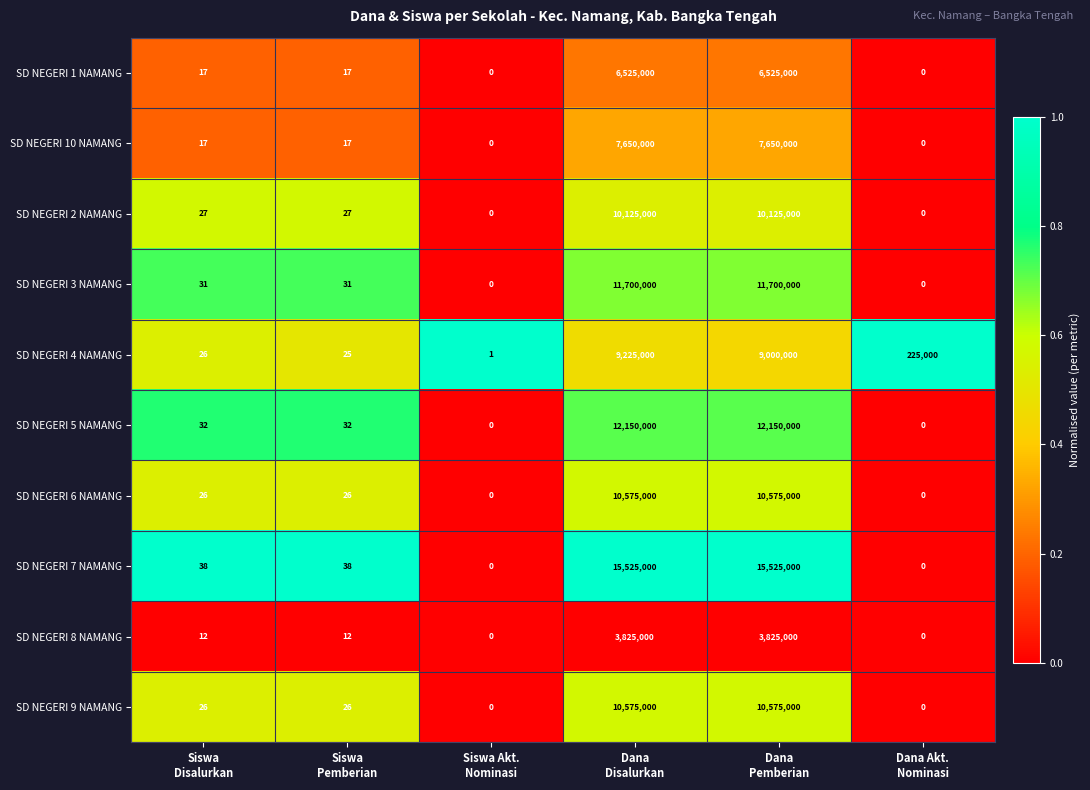

How many data points in SD NEGERI 3 NAMANG are less than 31?

2